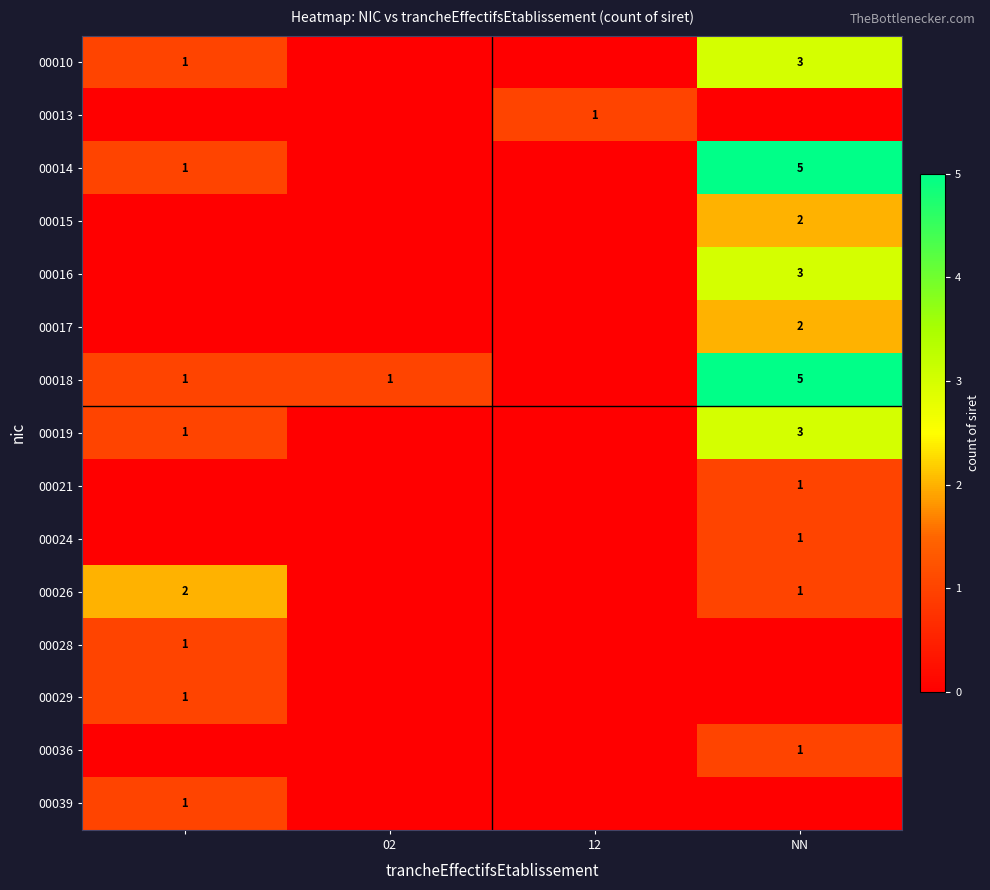

True or false: 00015 has a value of 2 at NN.

True